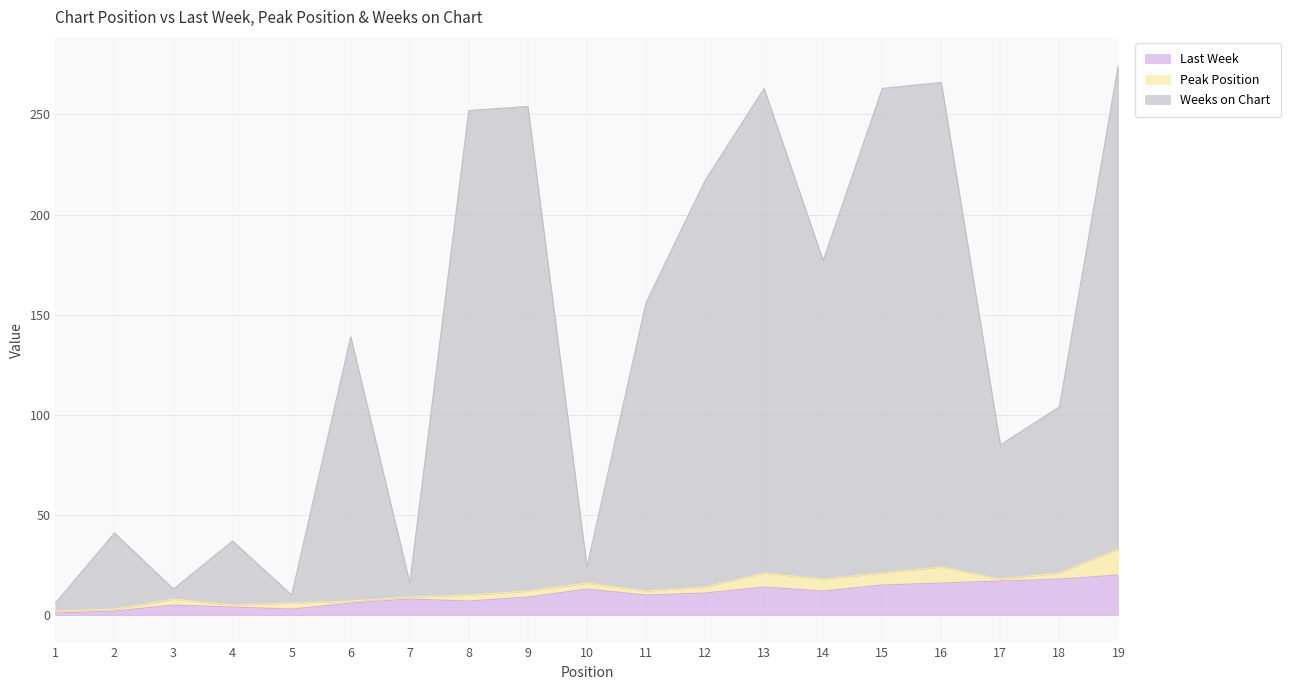

The value of Last Week at 15 is 9. True or false?

False